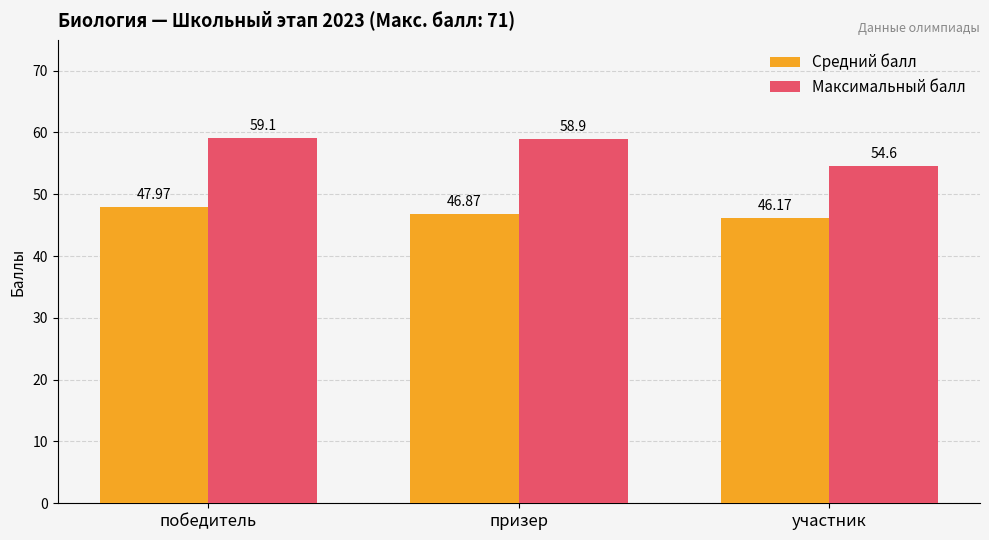

Which series has the largest total across all categories?

Максимальный балл